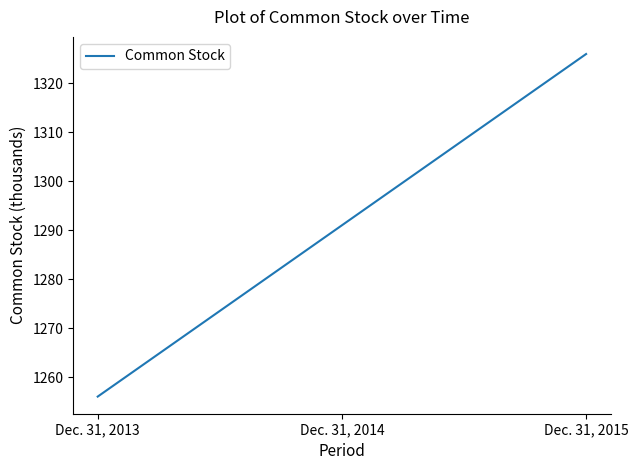

List the labels in order of value, largest first.

Dec. 31, 2015, Dec. 31, 2014, Dec. 31, 2013